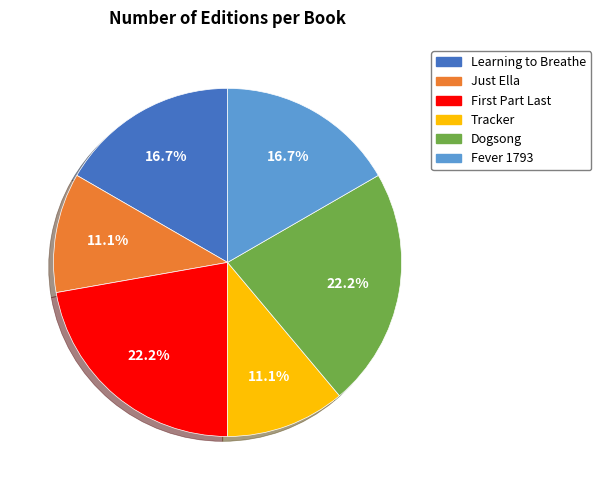

What percentage is the Dogsong slice, to the nearest percent?

22%